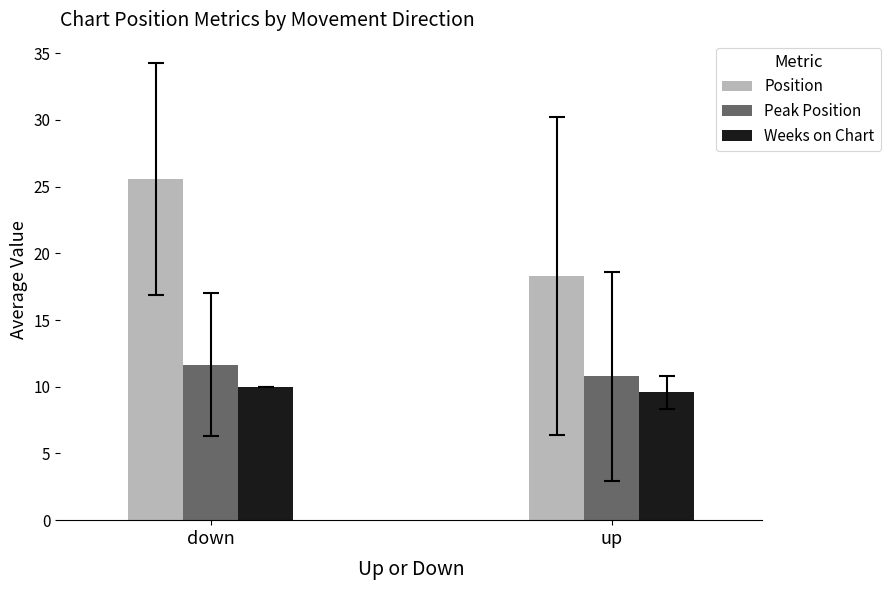

What is the value of the Weeks on Chart bar at the 1st from the left?

10.0